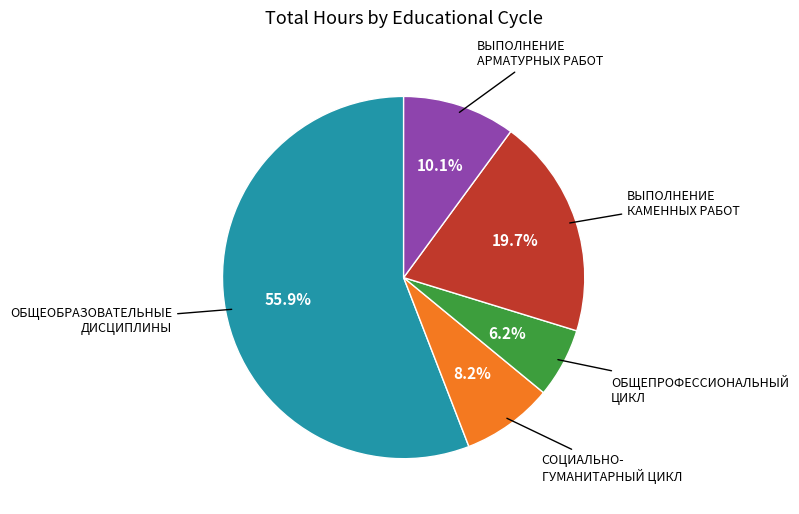

Is there any slice that represents more than half of the pie?

Yes